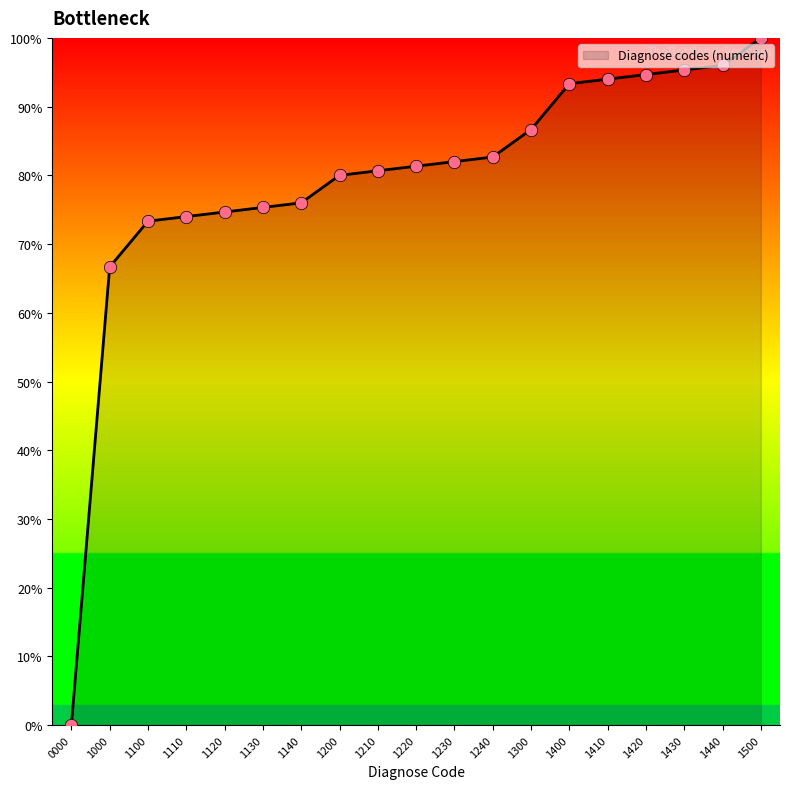

What is the change in value from 1000 to 1220?

+14.7